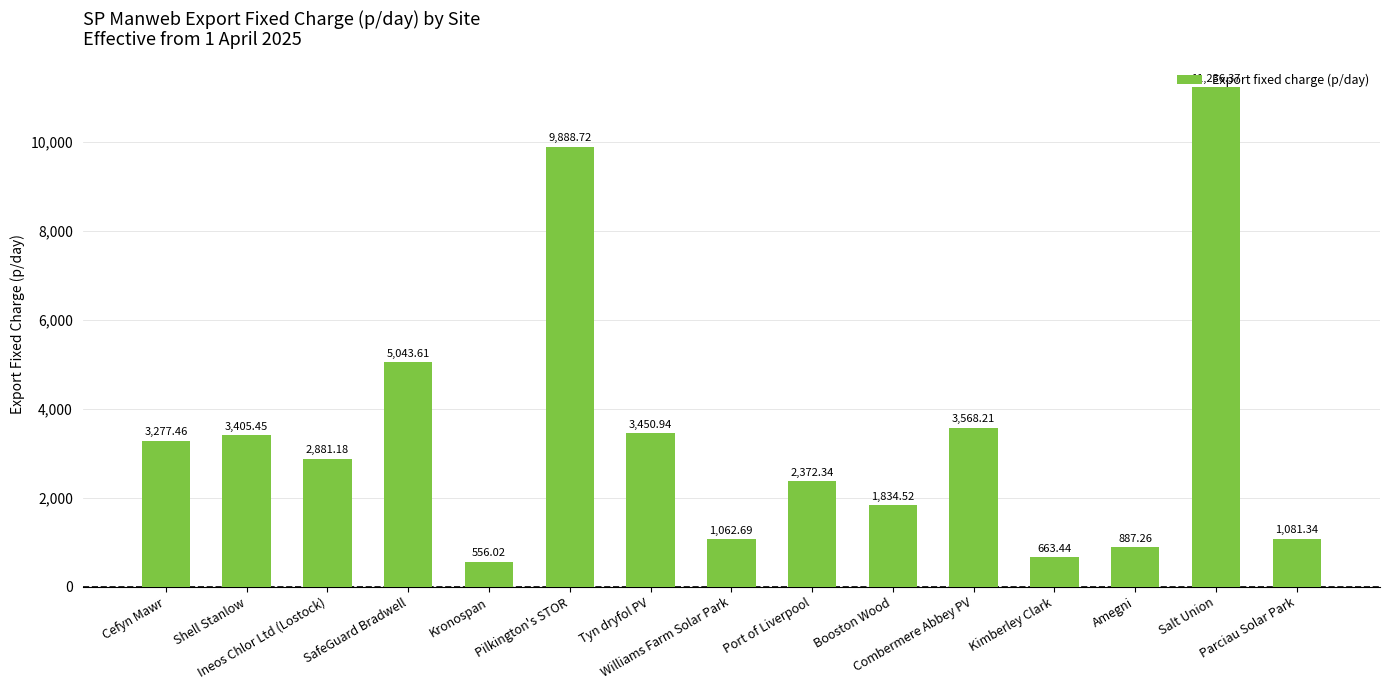

How many categories are shown in the chart?

15